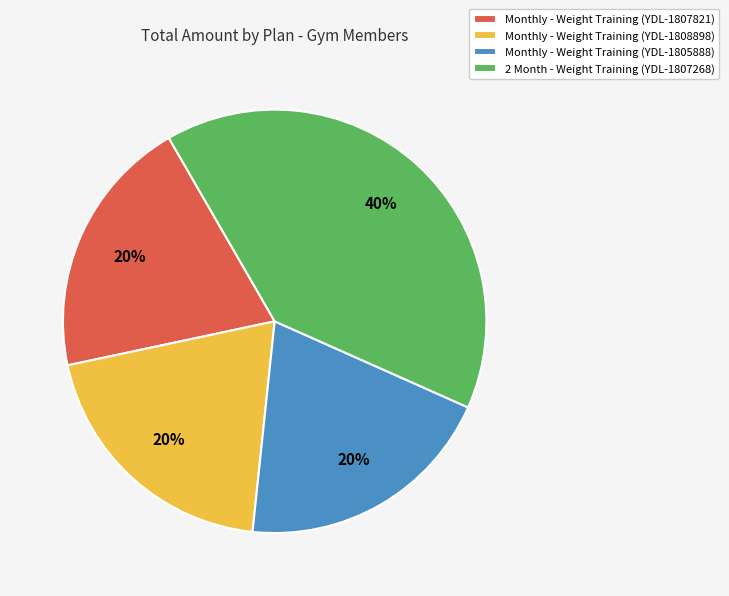

The 2 Month - Weight Training (YDL-1807268) slice represents 40% of the pie. True or false?

True